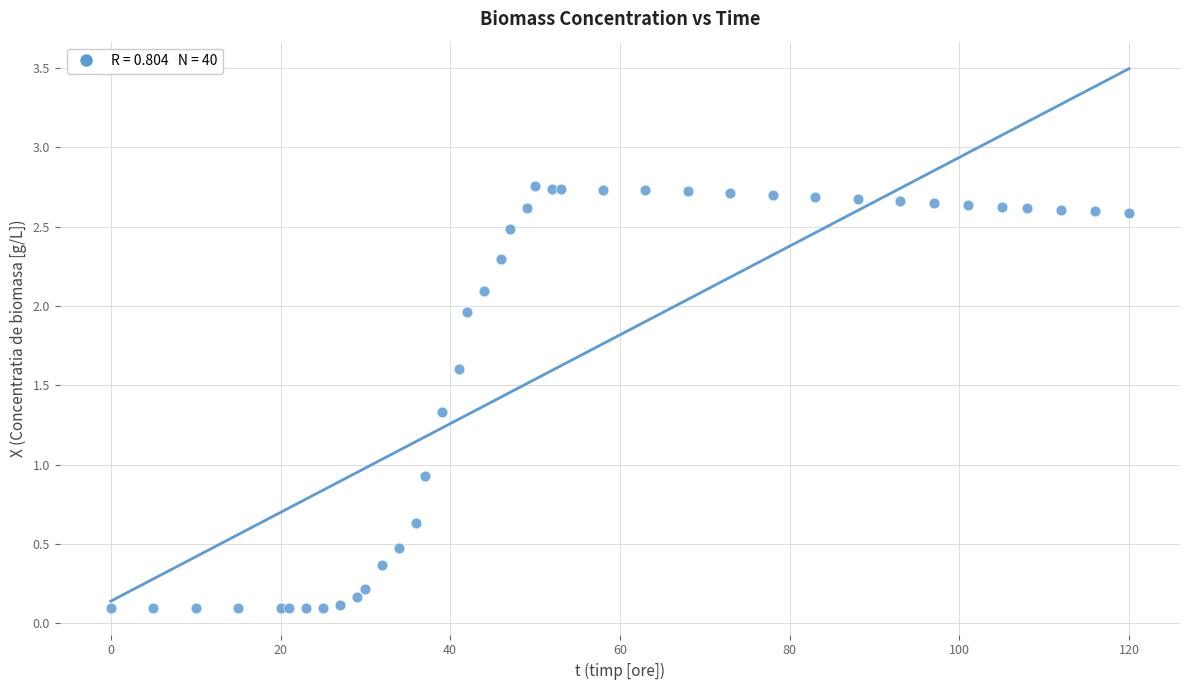

What Y value in the scatter plot is closest to 1?

0.9